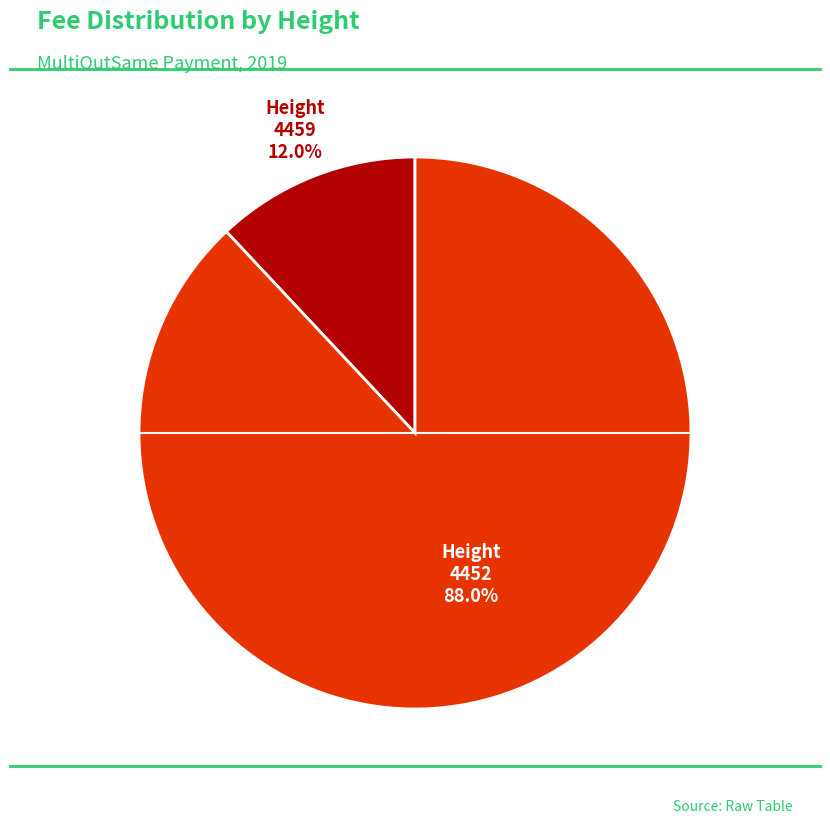

To the nearest percent, what portion does 4459 represent?

12%